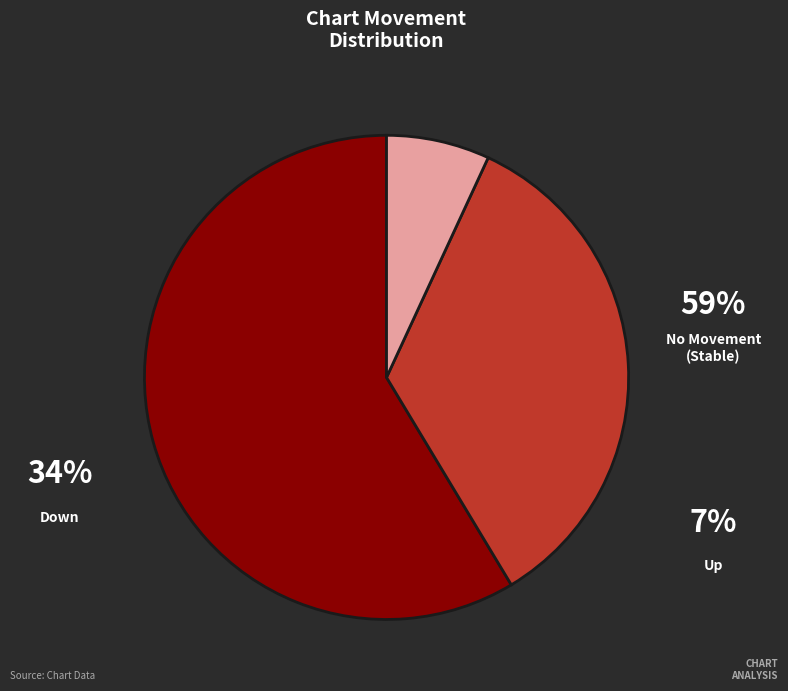

How many slices are in this pie chart?

3